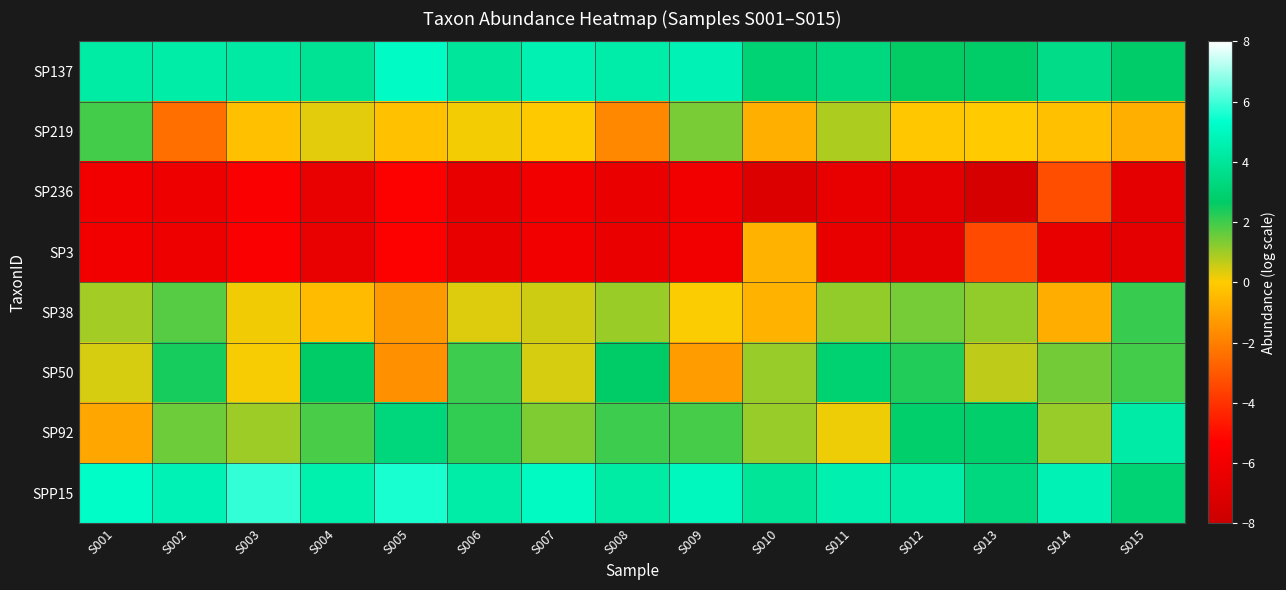

List the series in order of their peak value, lowest first.

SP236, SP3, SP219, SP38, SP50, SP92, SP137, SPP15